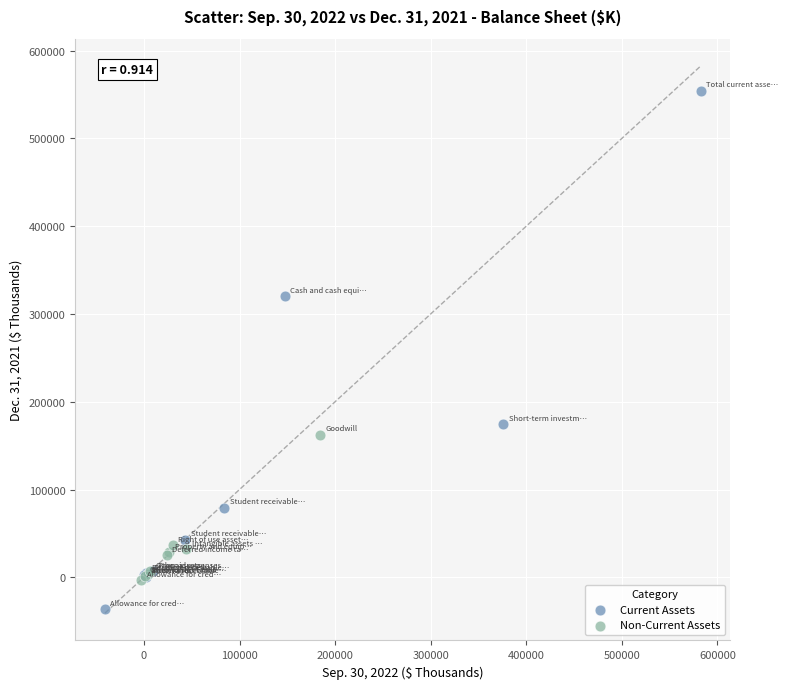

Which series reaches the maximum Y coordinate?

Current Assets